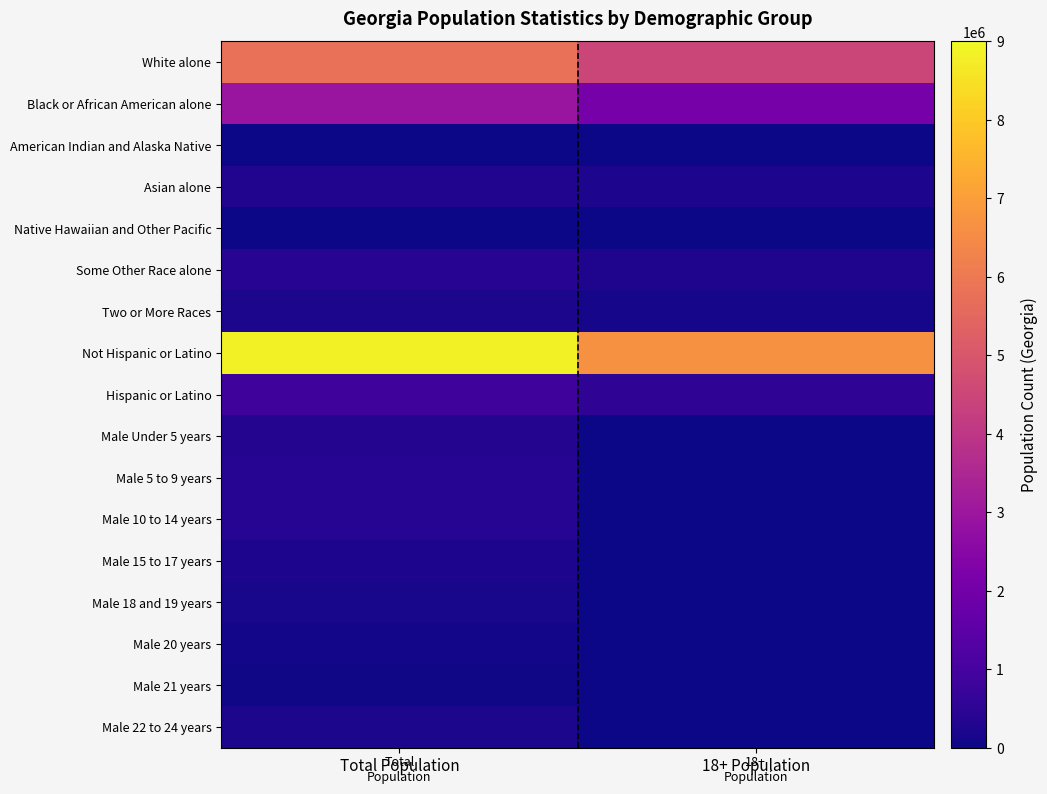

At how many categories does at least one series exceed 8783578?

1